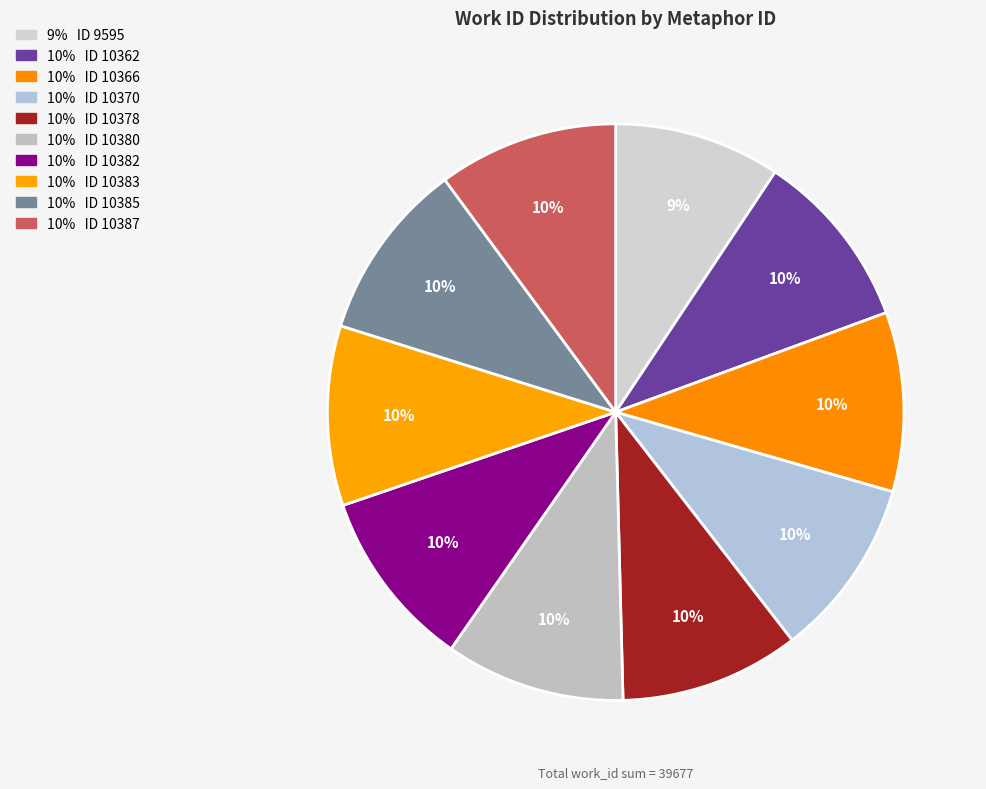

How many slices are in this pie chart?

10